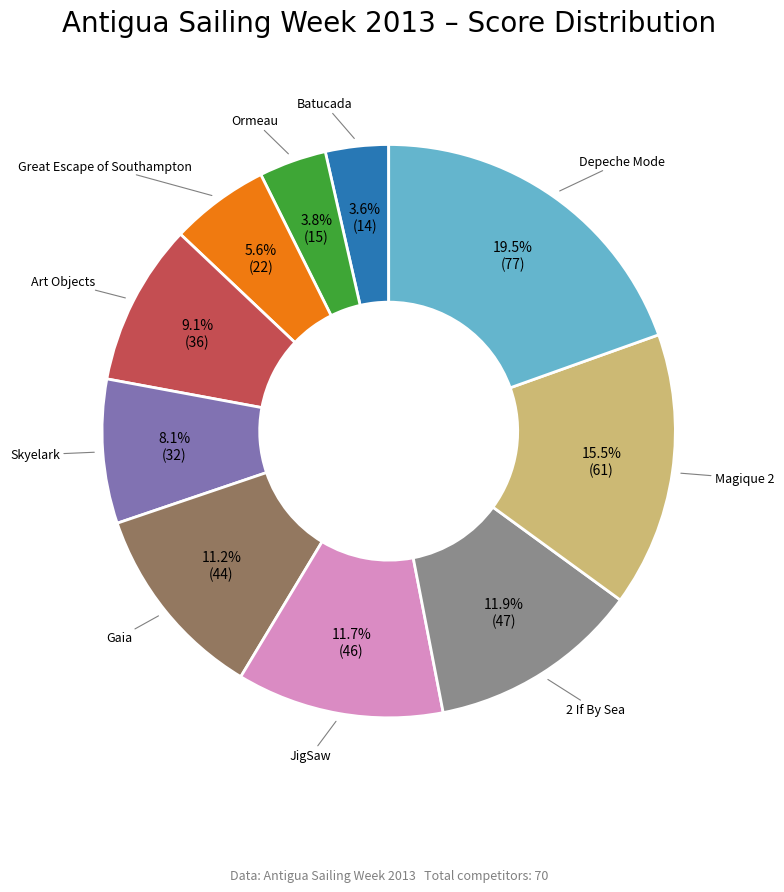

Is there any slice that represents more than half of the pie?

No